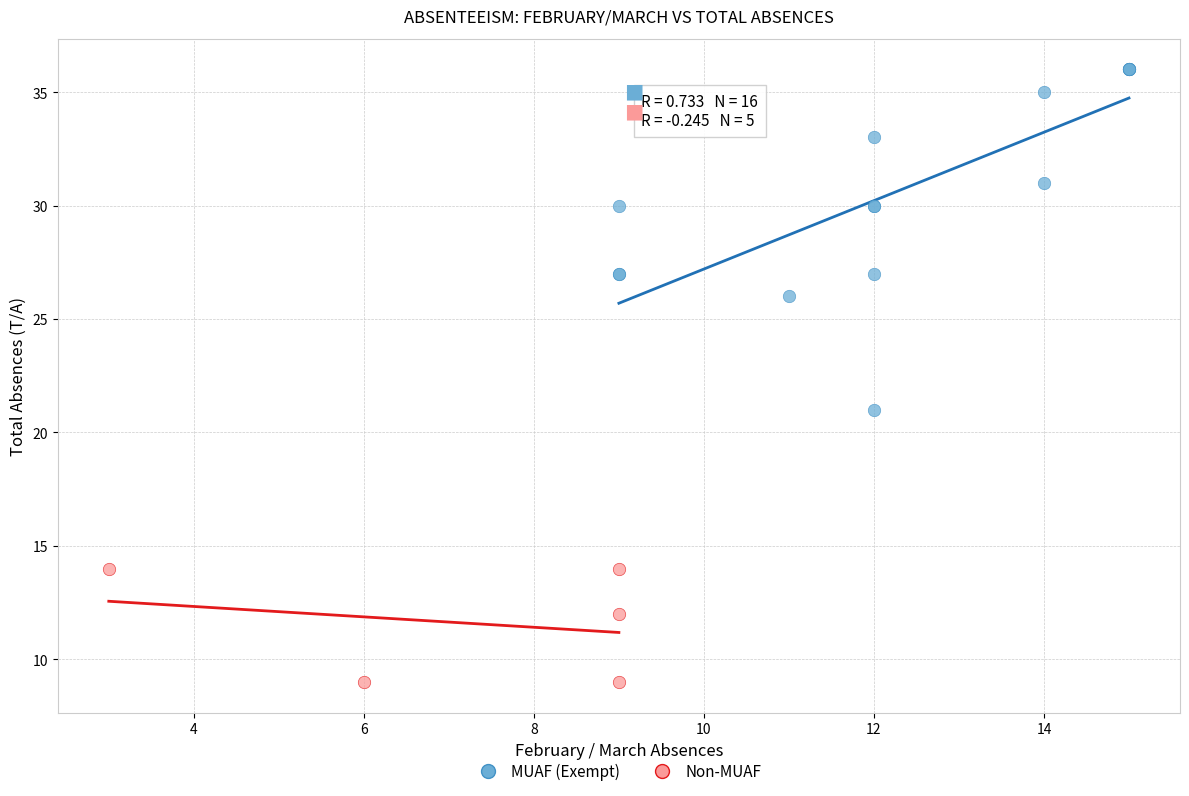

Which series has the largest Y range (max minus min)?

MUAF (Exempt)